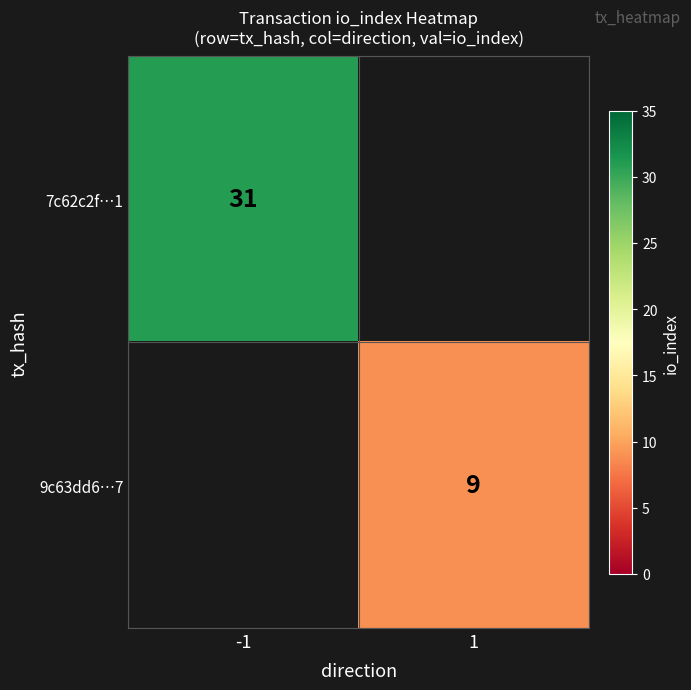

The value of 7c62c2f…1 at -1 is 31. True or false?

True